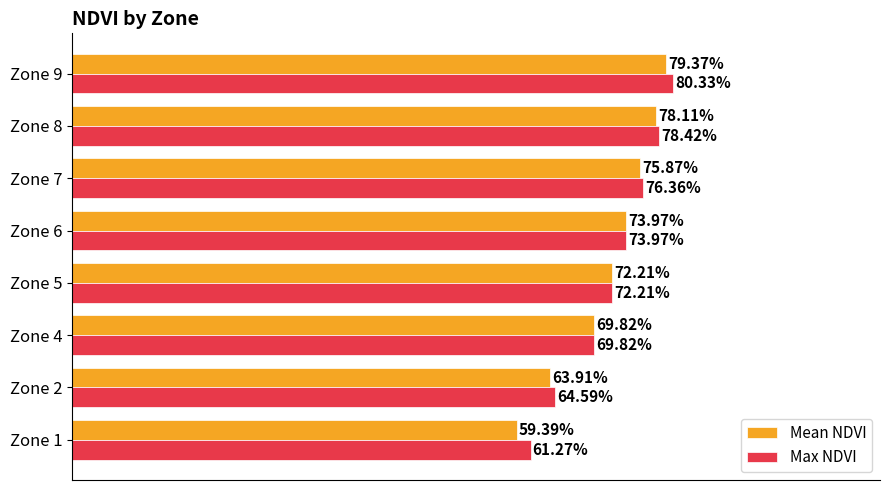

What are all the series names shown in the legend?

Mean NDVI, Max NDVI